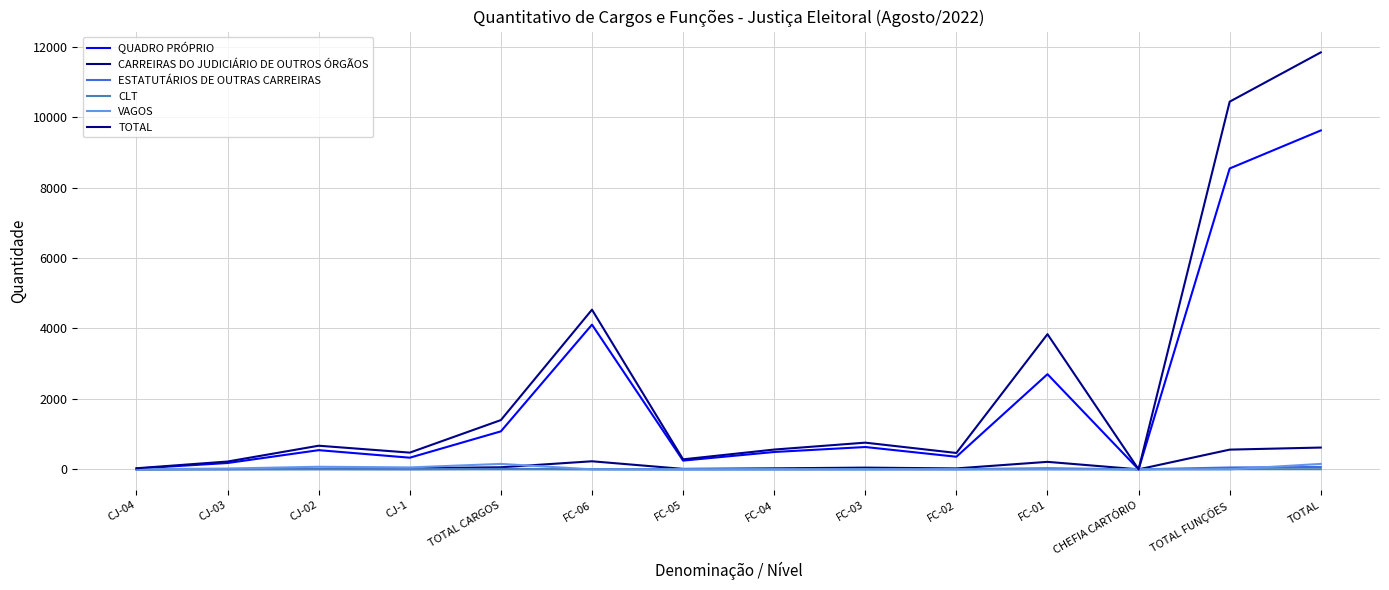

How many lines are shown in the chart?

6